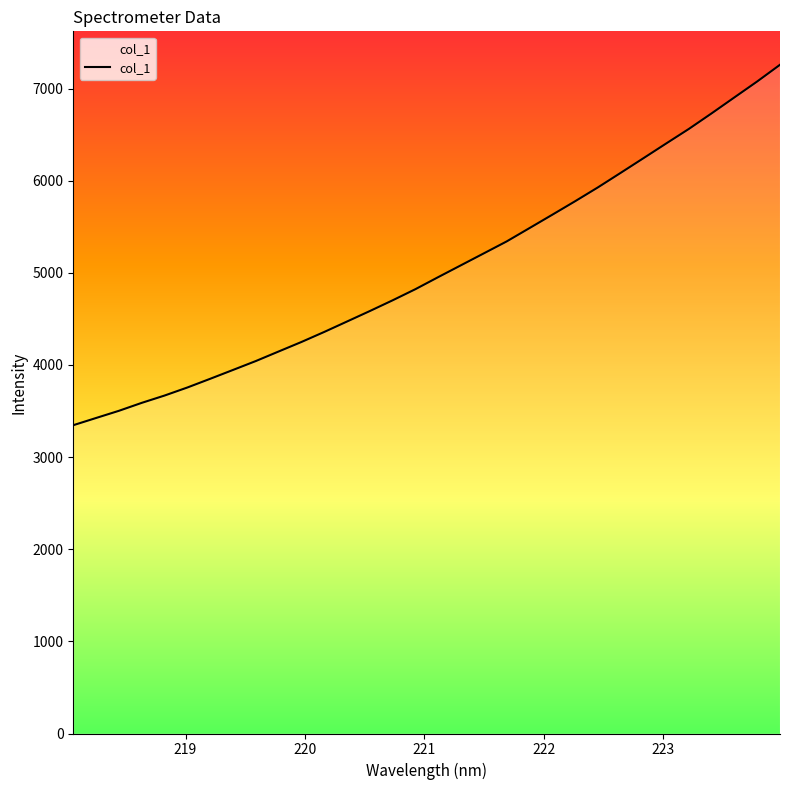

What is the difference between the maximum and minimum values?

3912.0